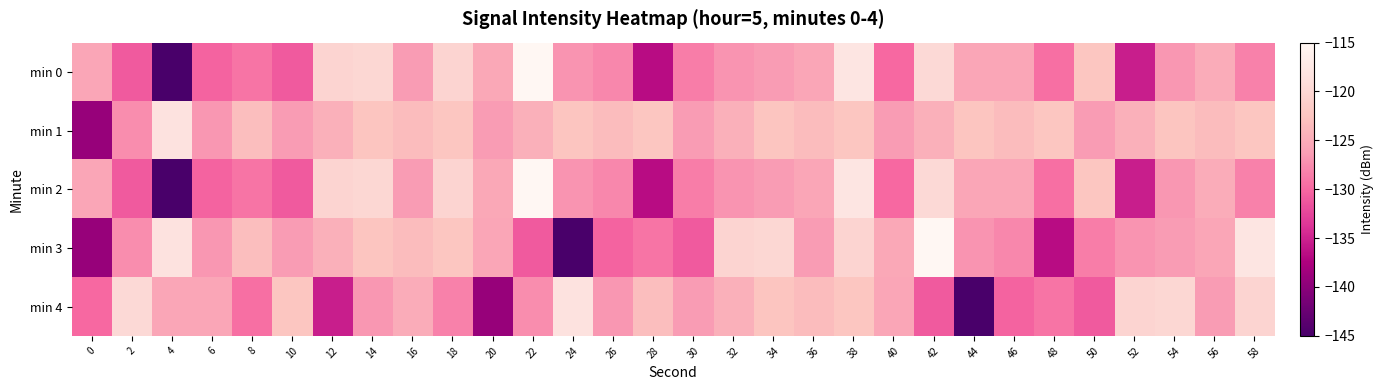

Which series has the largest range (max minus min)?

min 0